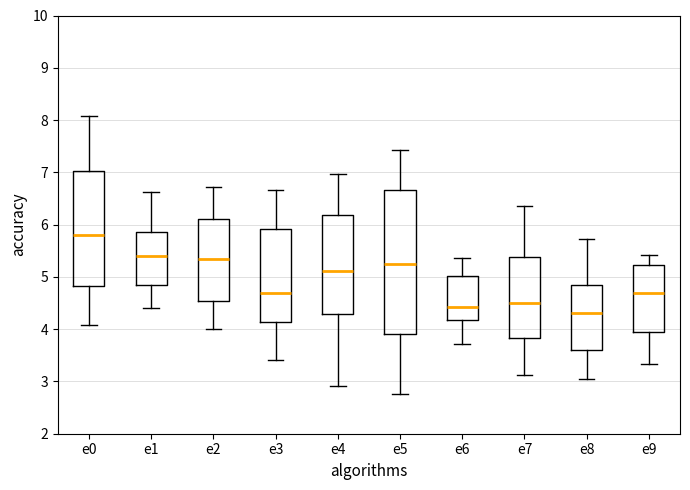

Which box has the lowest median line?

e8